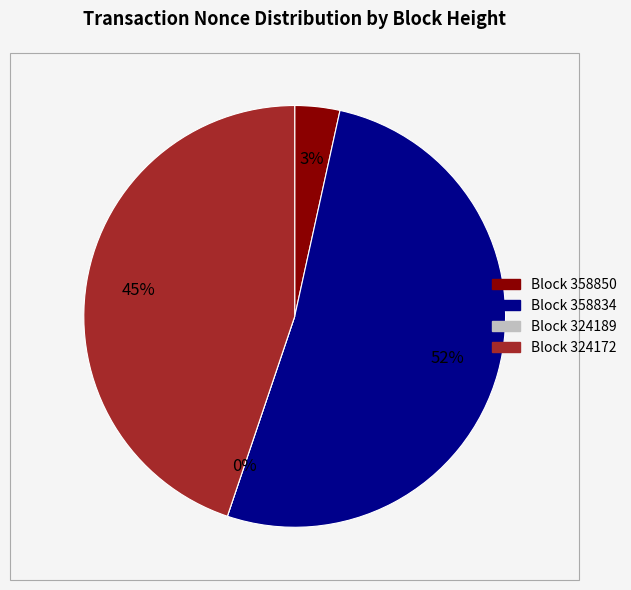

Count the number of slices in the pie.

4